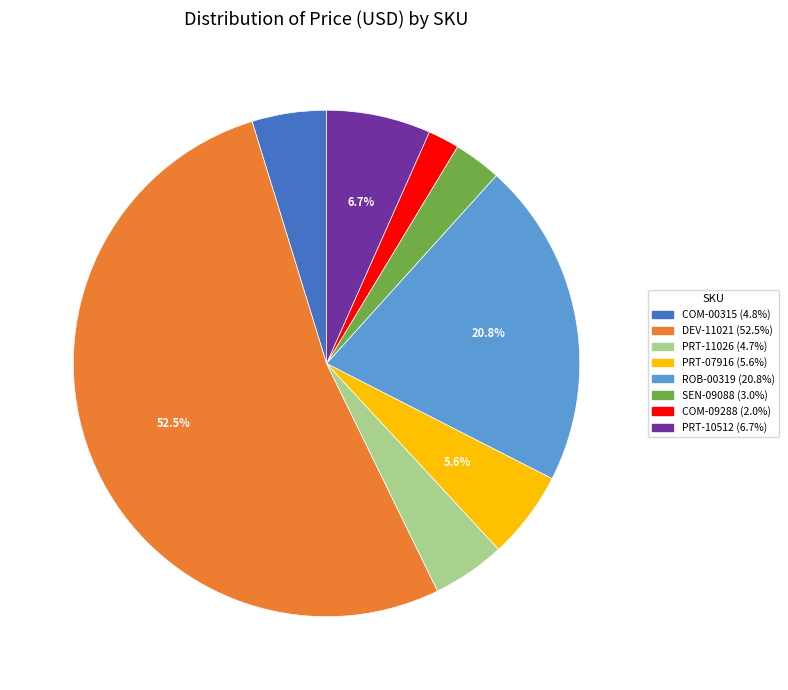

Does DEV-11021 account for over 50% of the chart?

Yes